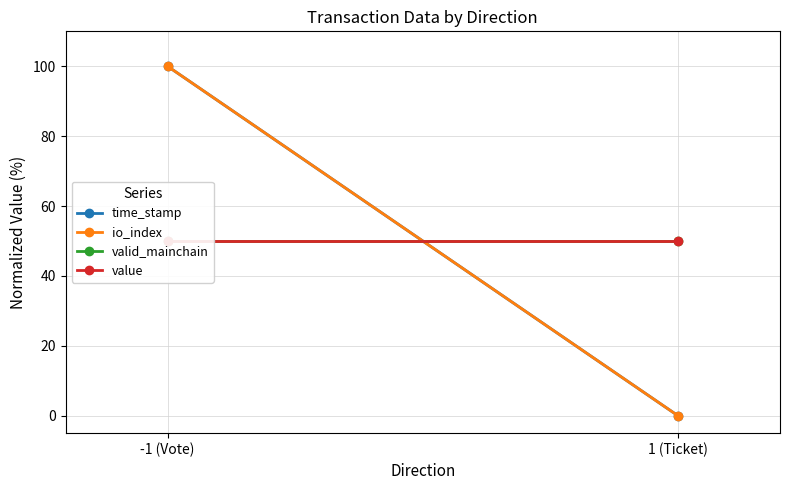

Between 1 (Ticket) and -1 (Vote), which is larger?

-1 (Vote)